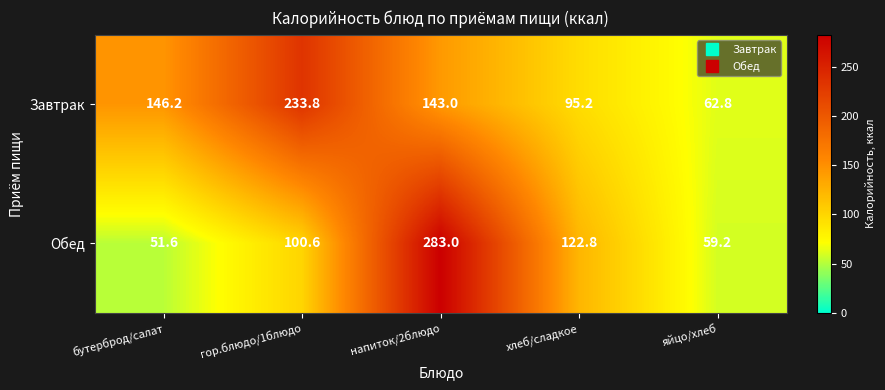

Rank the series by their average value, from lowest to highest.

Обед, Завтрак